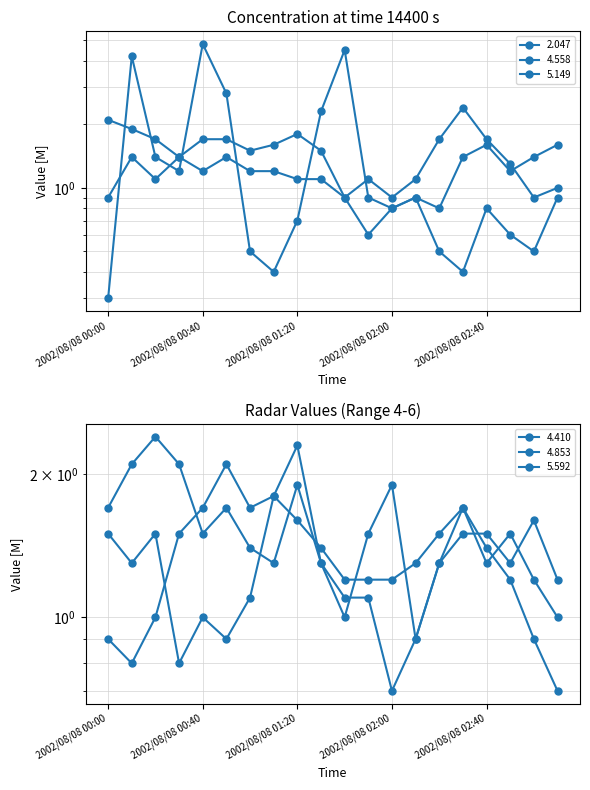

What is the label of the 4th point from the left?

2002/08/08 00:30